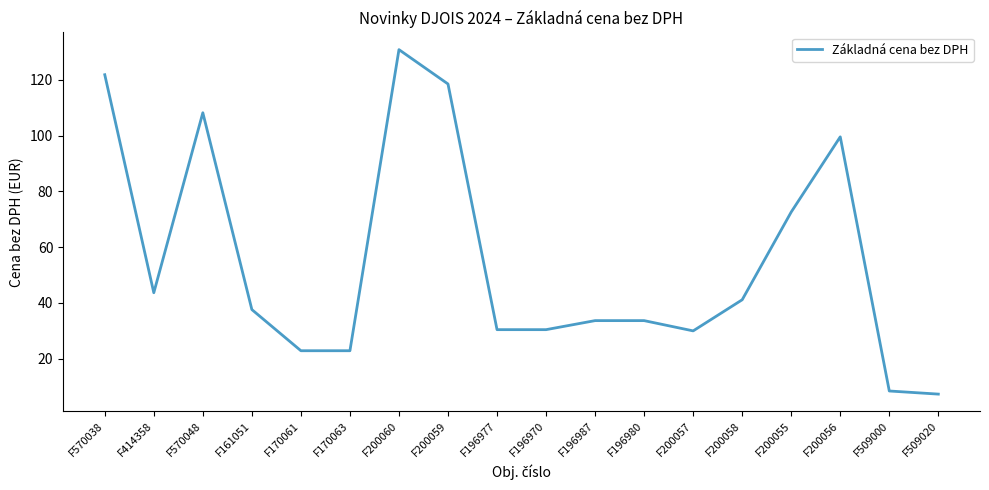

How many lines are shown in the chart?

1